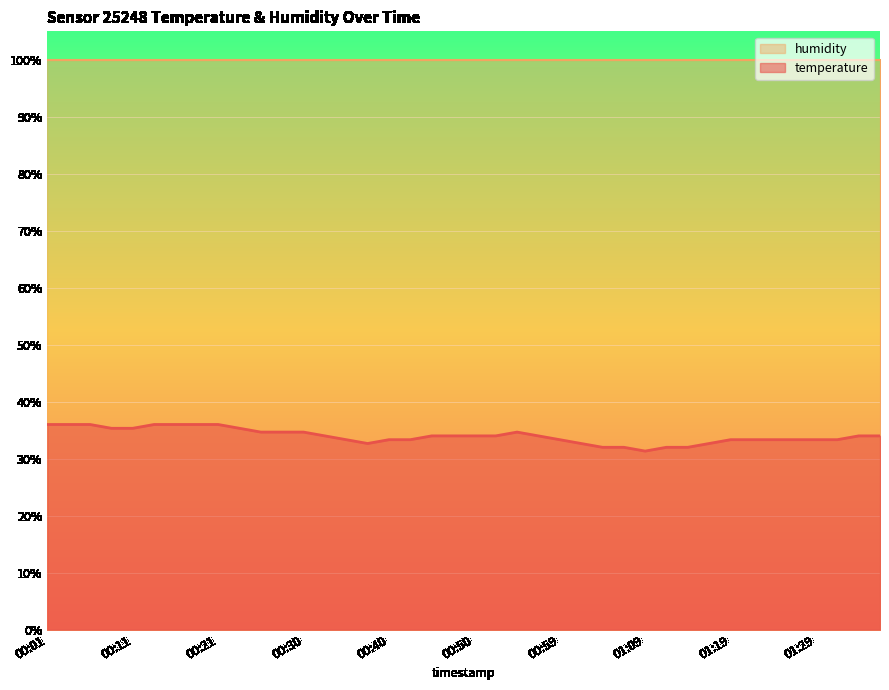

What is the label of the 20th point from the left?

00:47